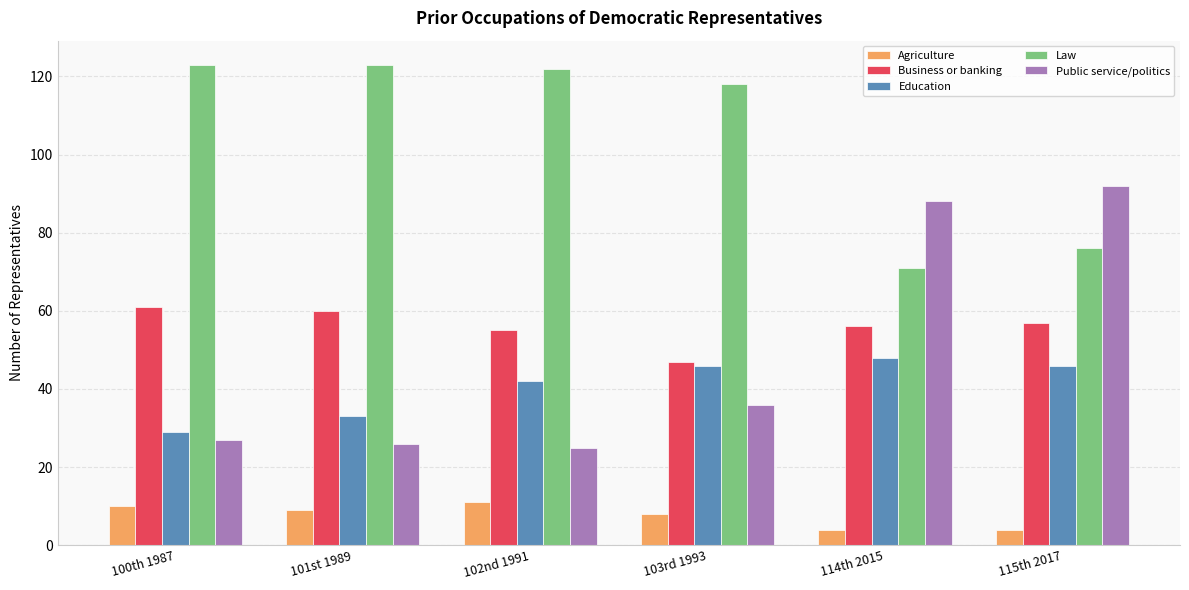

At which label does Business or banking first exceed 57?

100th 1987